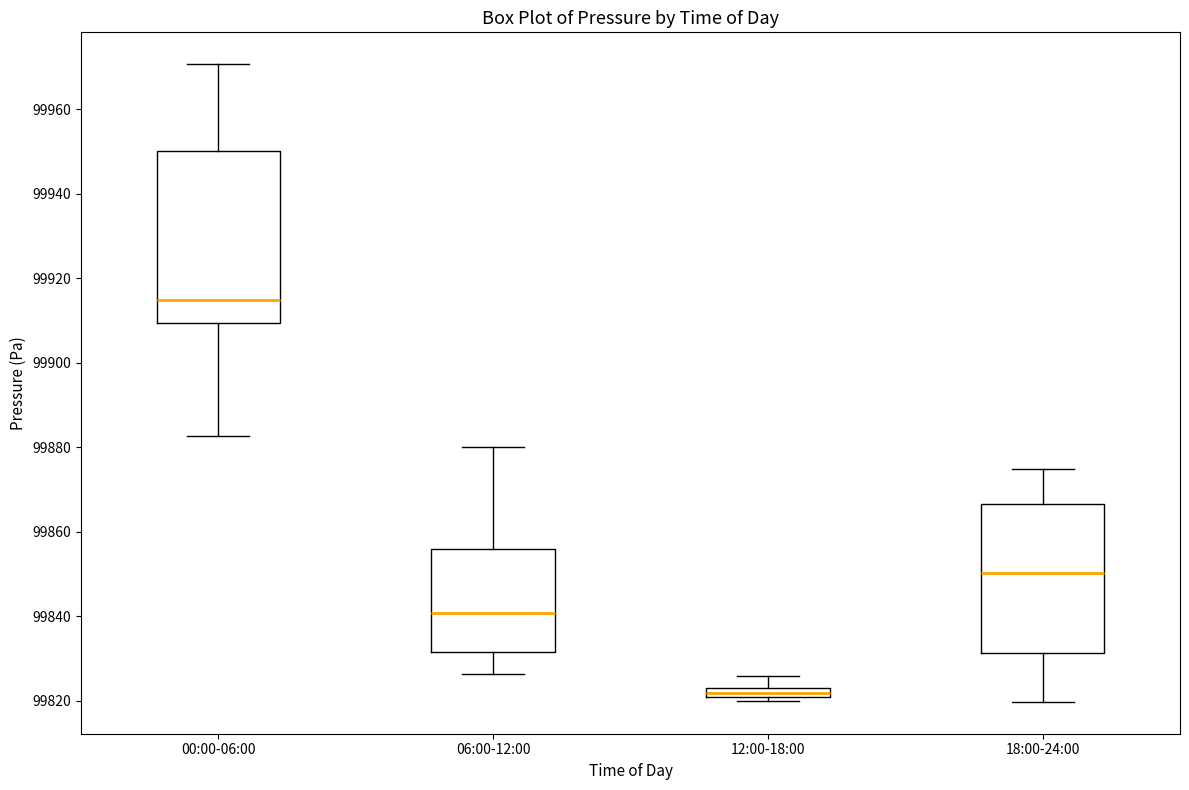

Comparing the boxes themselves (not the whiskers), which one is the tallest?

00:00-06:00